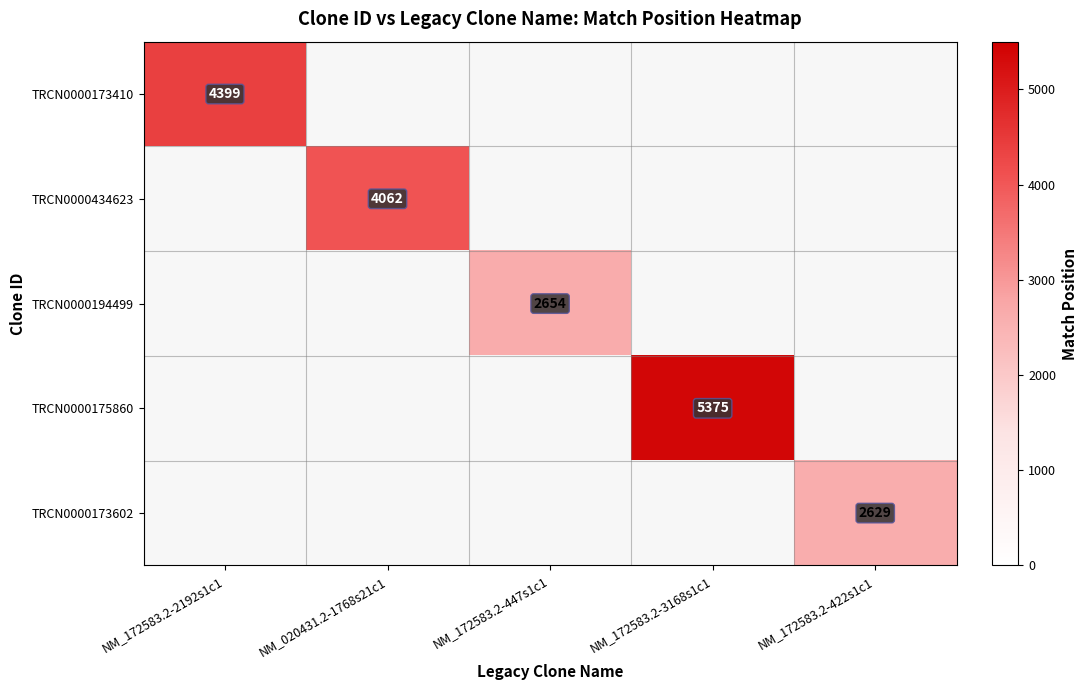

The TRCN0000434623 series shows 4062 at NM_020431.2-1768s21c1. True or false?

True